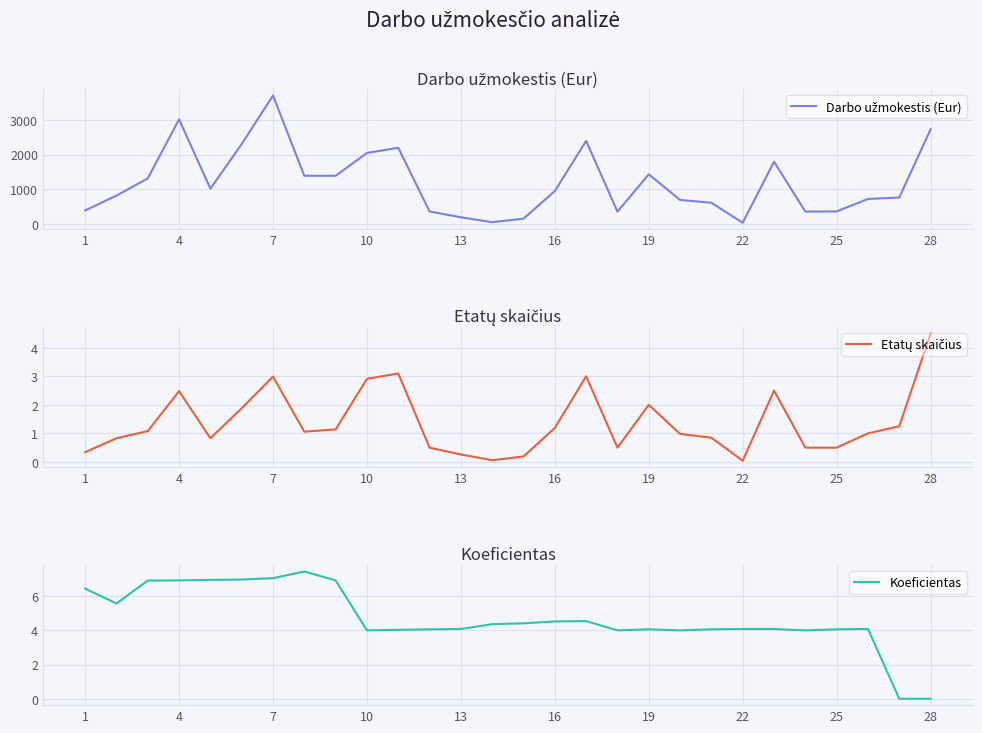

The value of Koeficientas at 4 is 12.1. True or false?

False